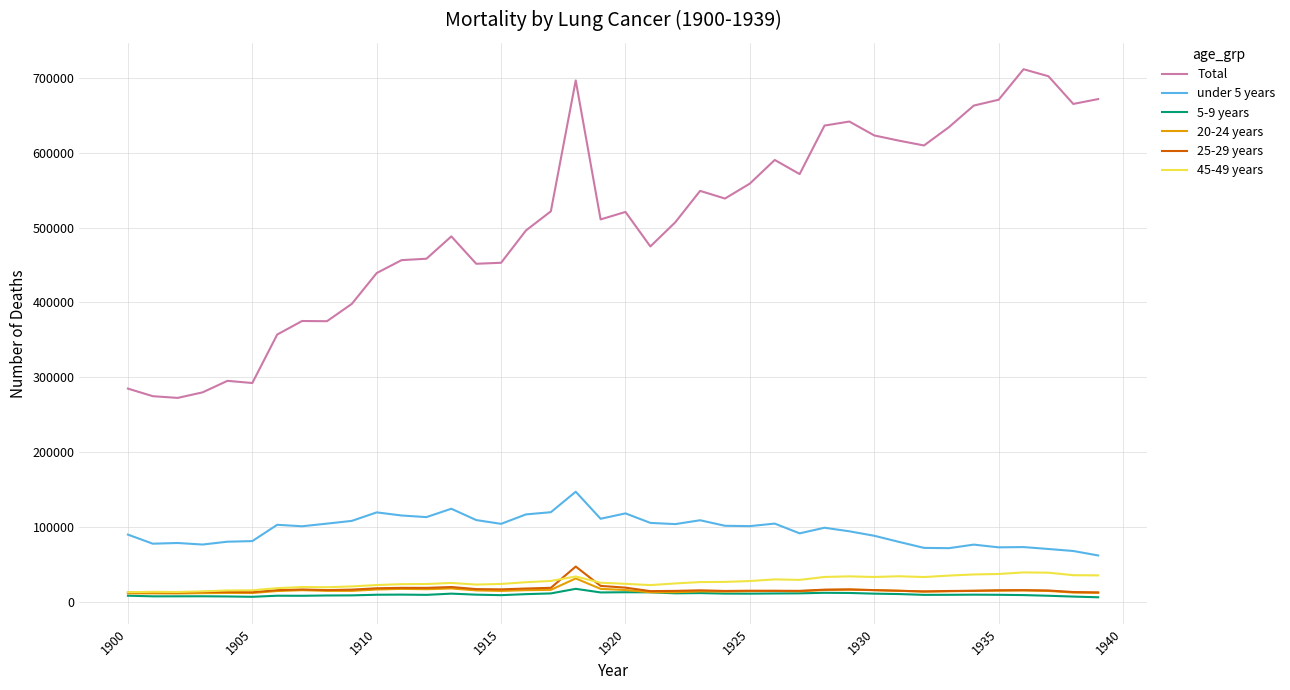

Which series has the largest total across all categories?

Total